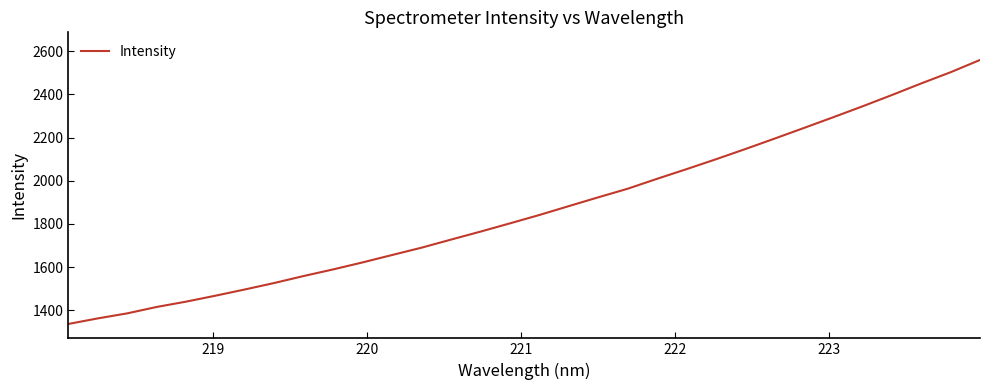

What is the greatest value displayed?

2559.7